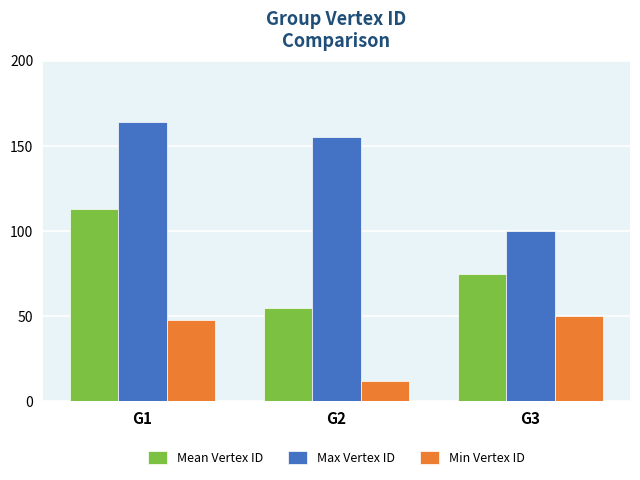

Which category has the lowest value in the Mean Vertex ID series?

G2